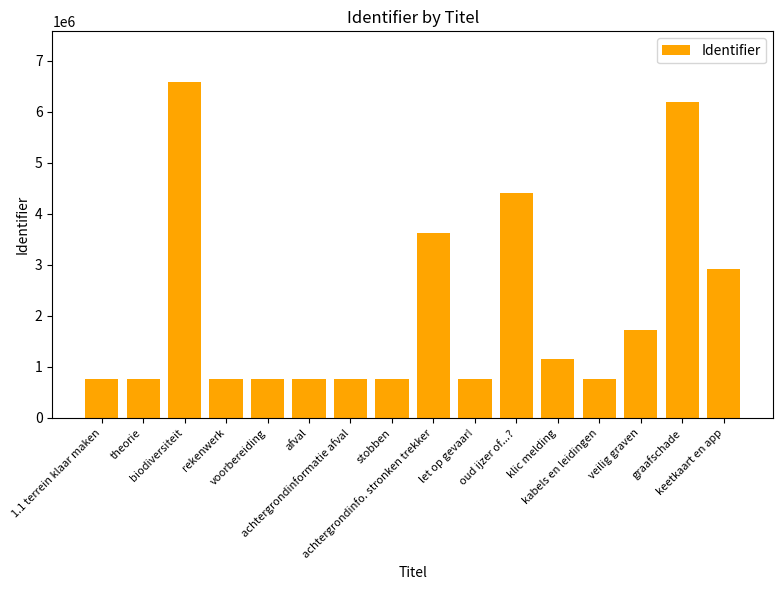

What is the minimum value shown in the chart?

771782